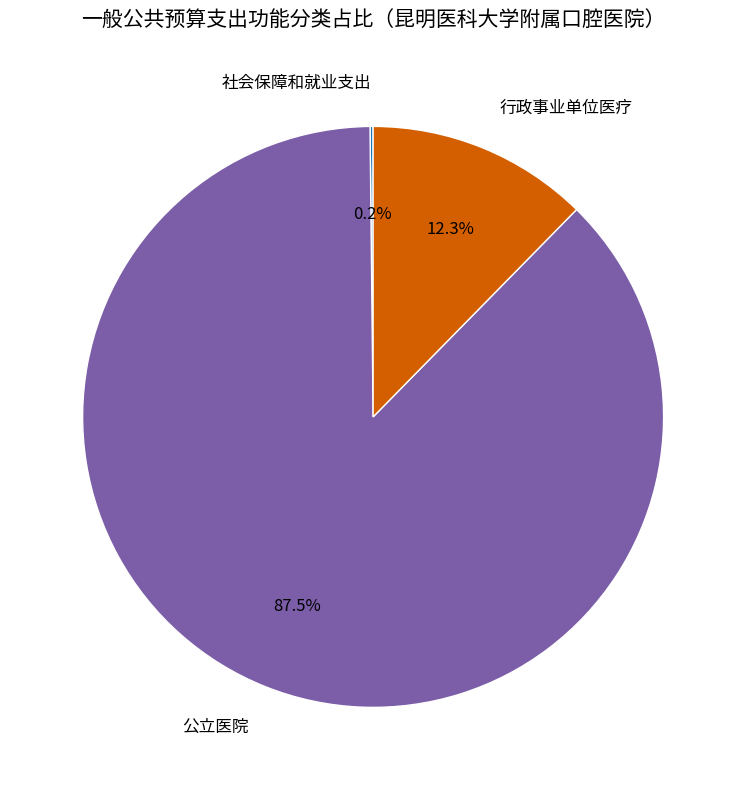

Is there any slice that represents more than half of the pie?

Yes